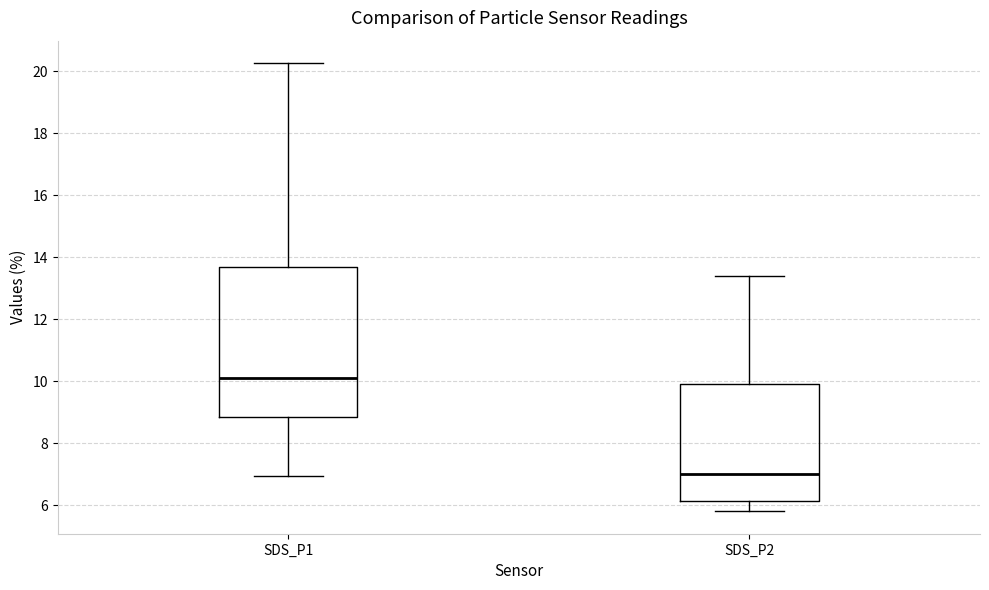

Where does the lower whisker of the box for SDS_P1 end on the y-axis? The values are not printed on the chart, so give them approximately, as read against the axis.

7.0